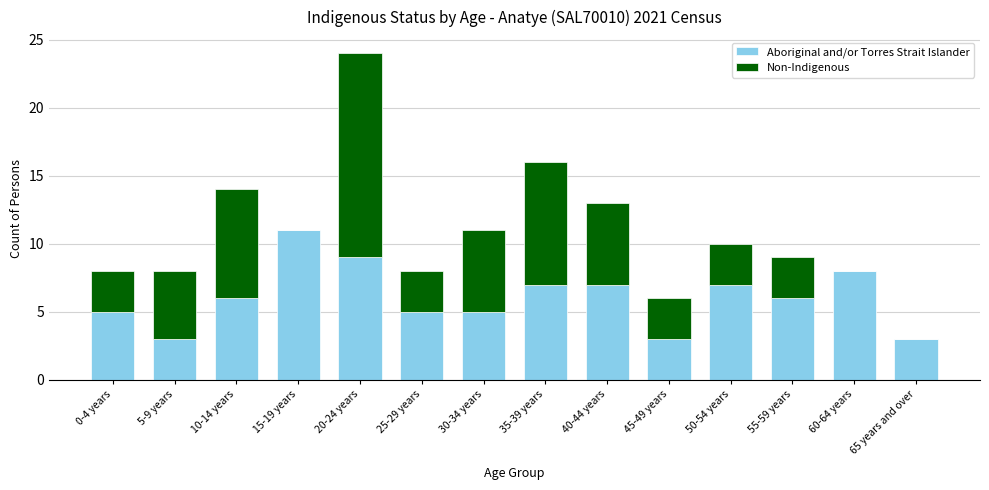

What is the sum of the Aboriginal and/or Torres Strait Islander values at 25-29 years and 45-49 years?

8